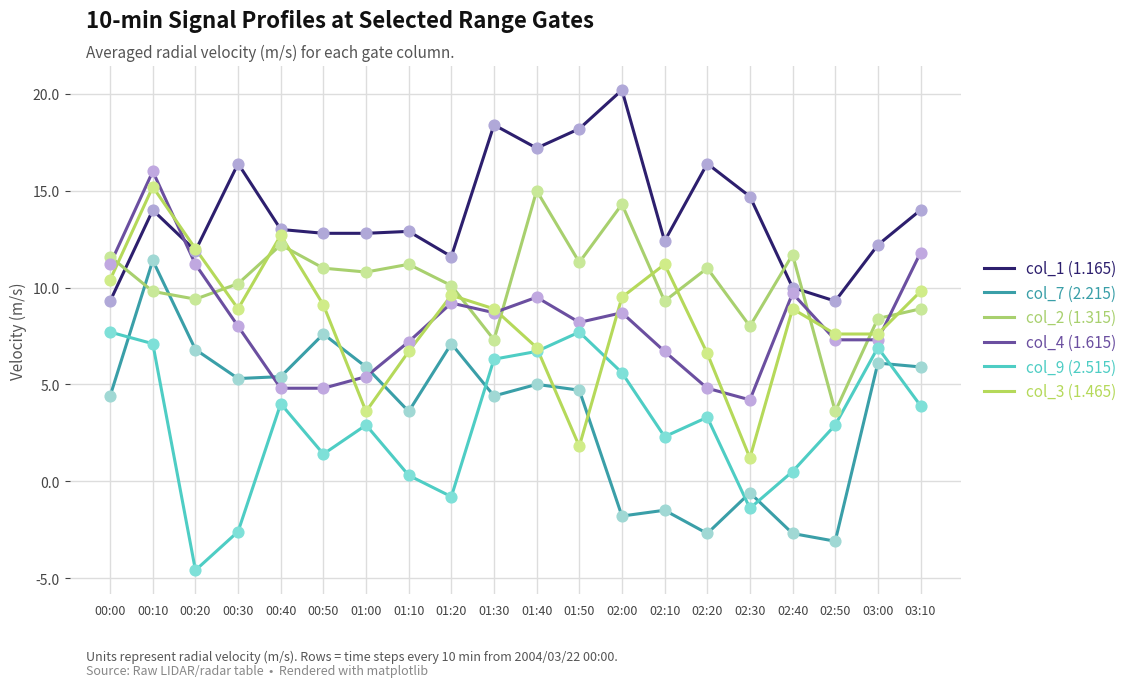

At which category is the sum across all series the highest?

00:10